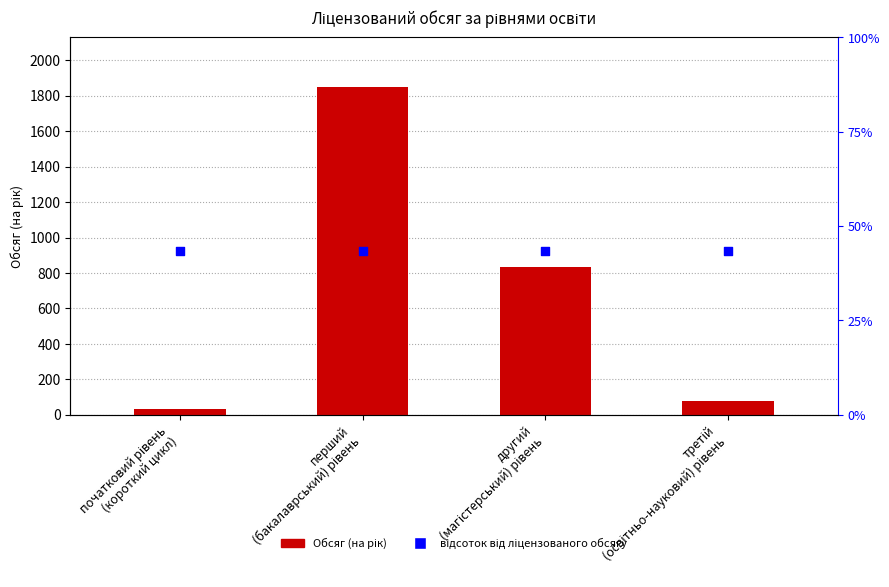

Which series reaches the minimum Y coordinate?

Обсяг (на рік)